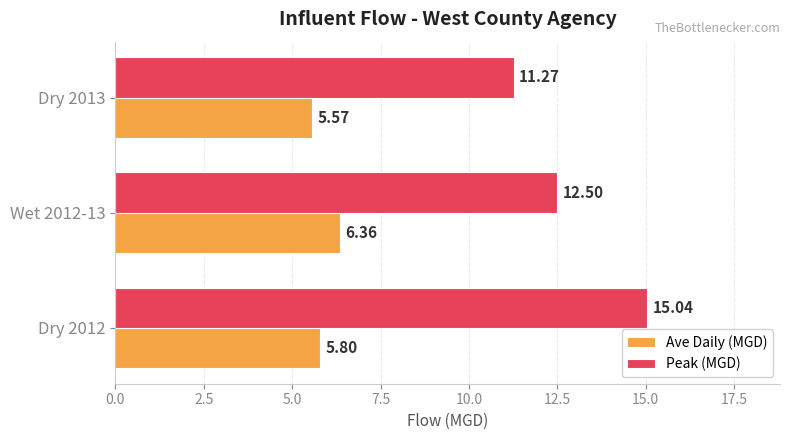

Which series has the widest spread of values?

Peak (MGD)